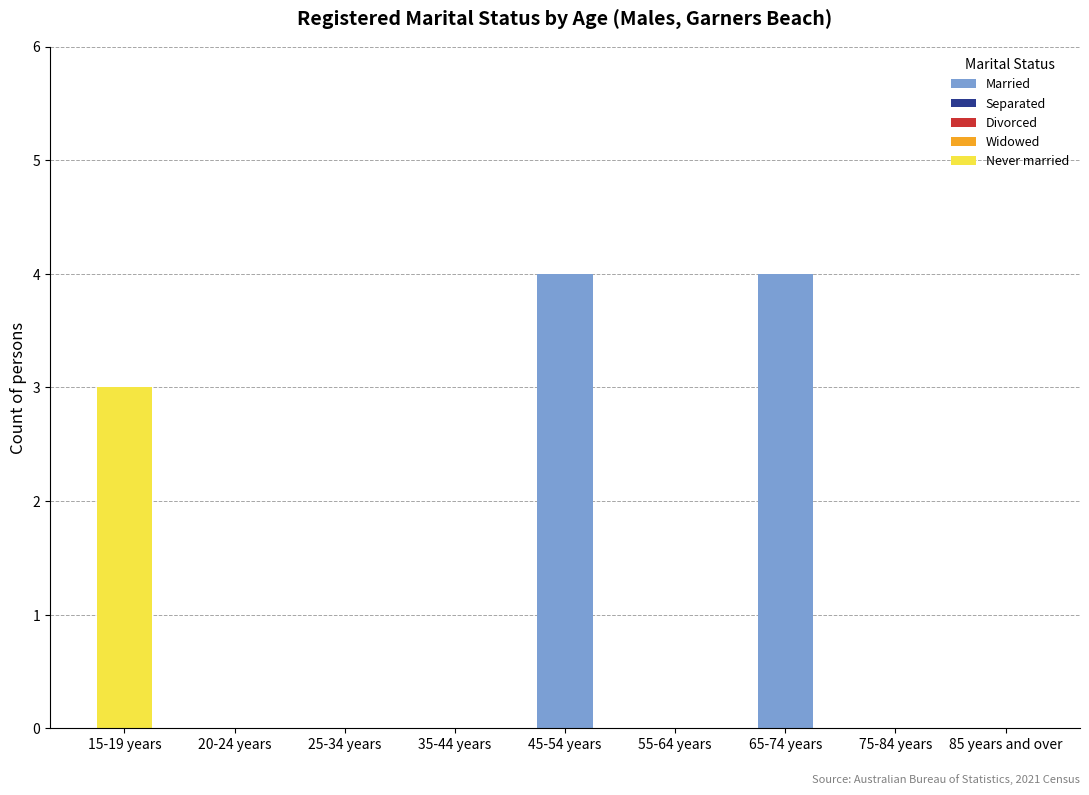

The value of Married at 35-44 years is -1. True or false?

False